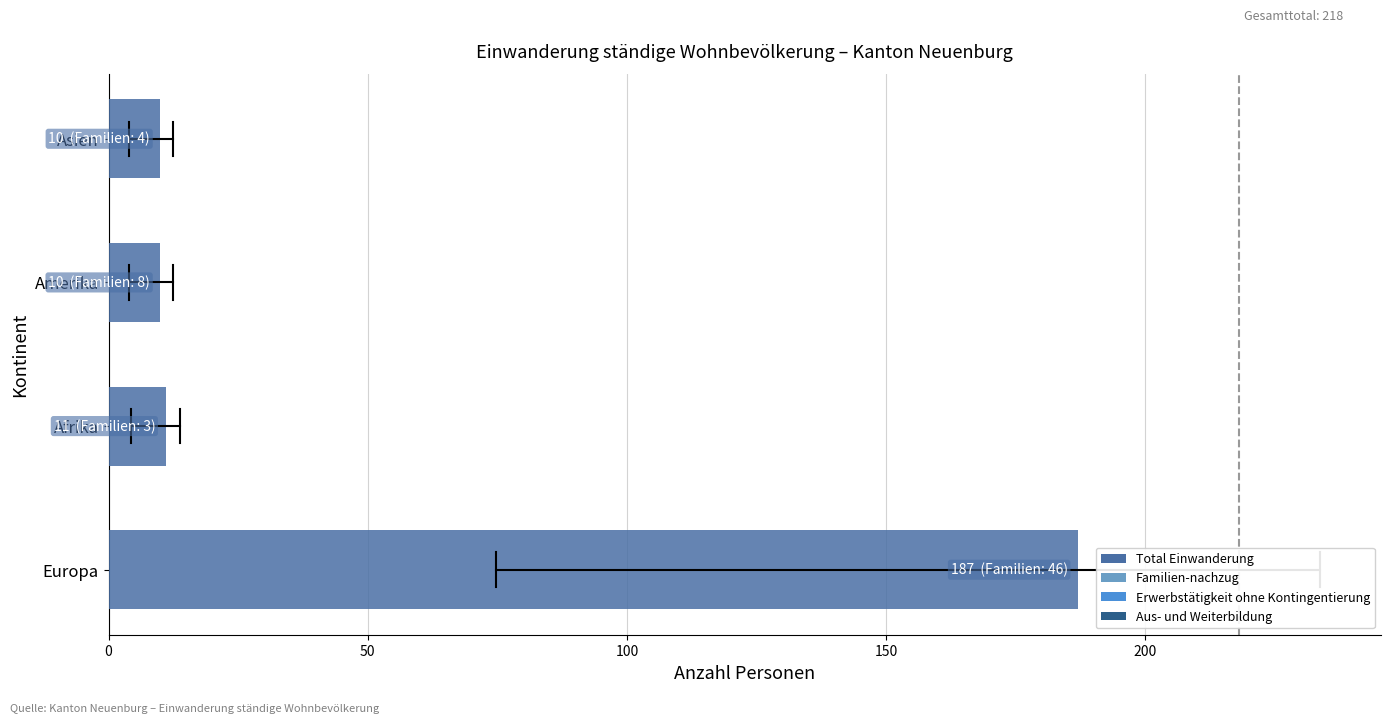

The value at Amerika is 10. True or false?

True